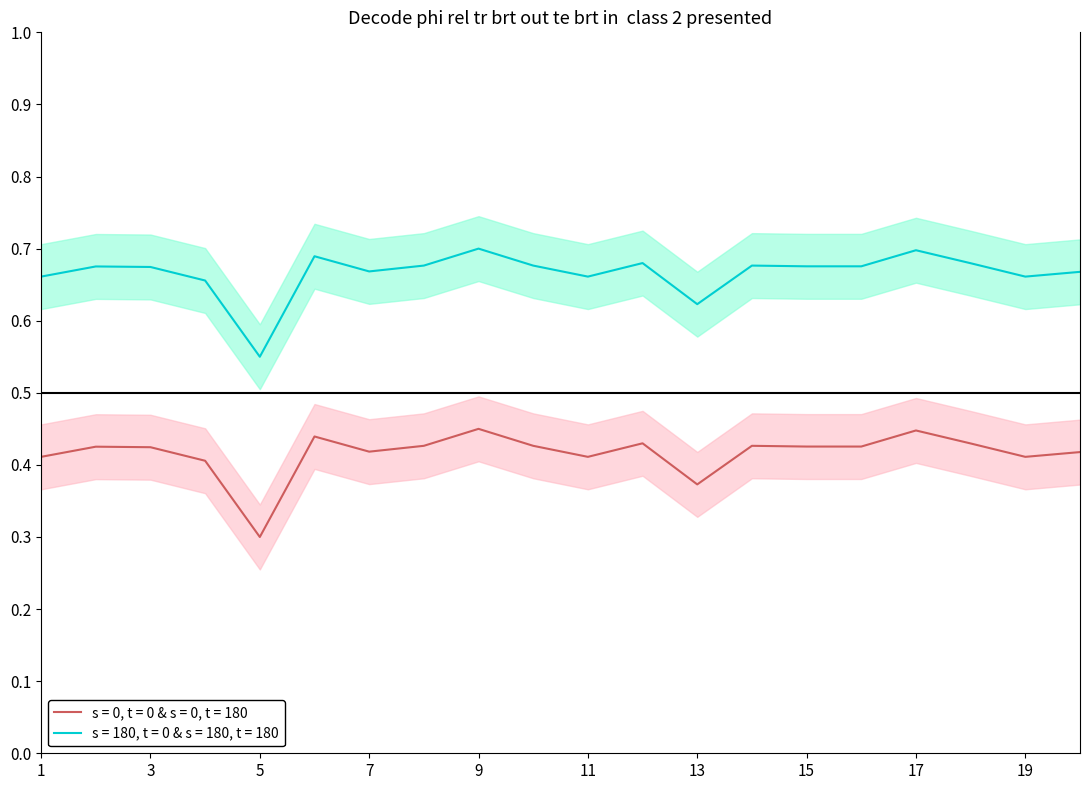

What is the average value?

0.7